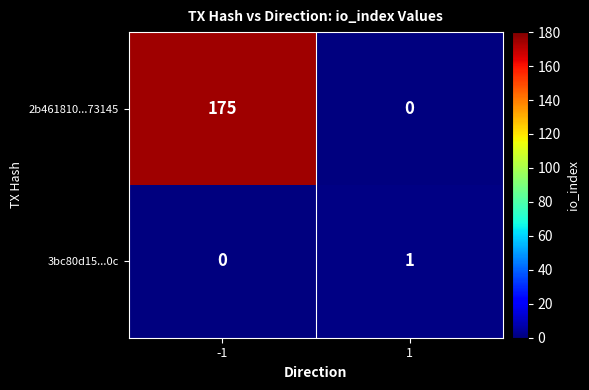

Which series has the widest spread of values?

2b461810...73145